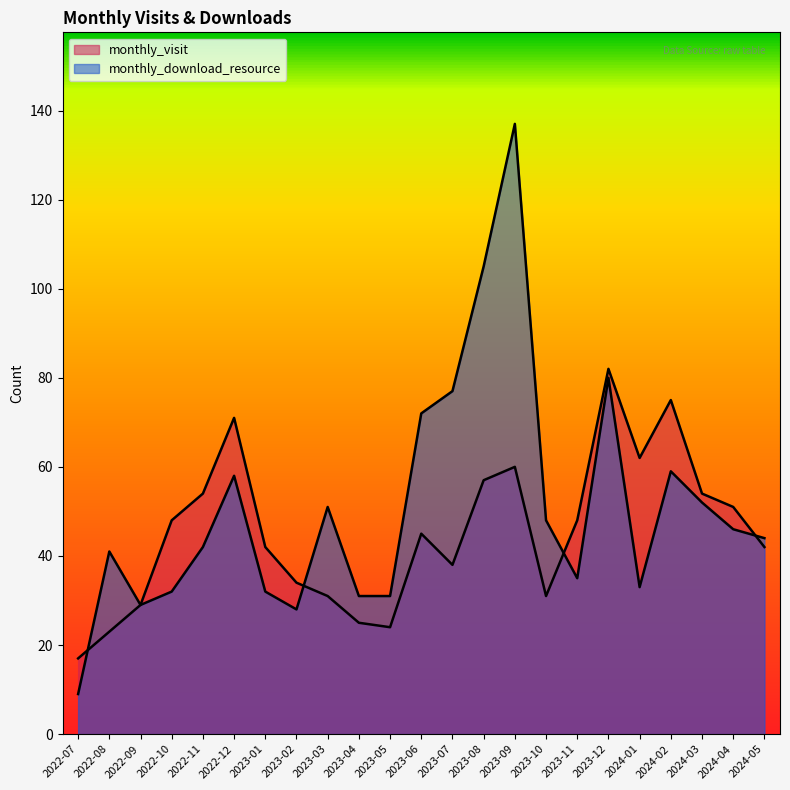

Is it true that monthly_visit equals 10 at 2023-02?

False